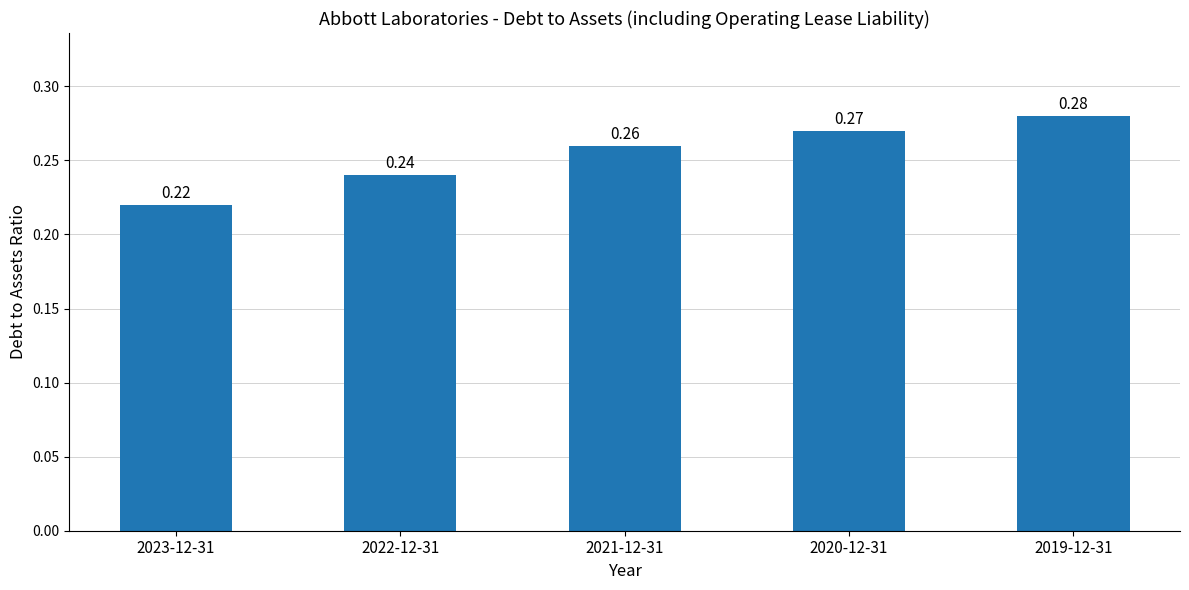

List the labels in order of value, smallest first.

2023-12-31, 2022-12-31, 2021-12-31, 2020-12-31, 2019-12-31